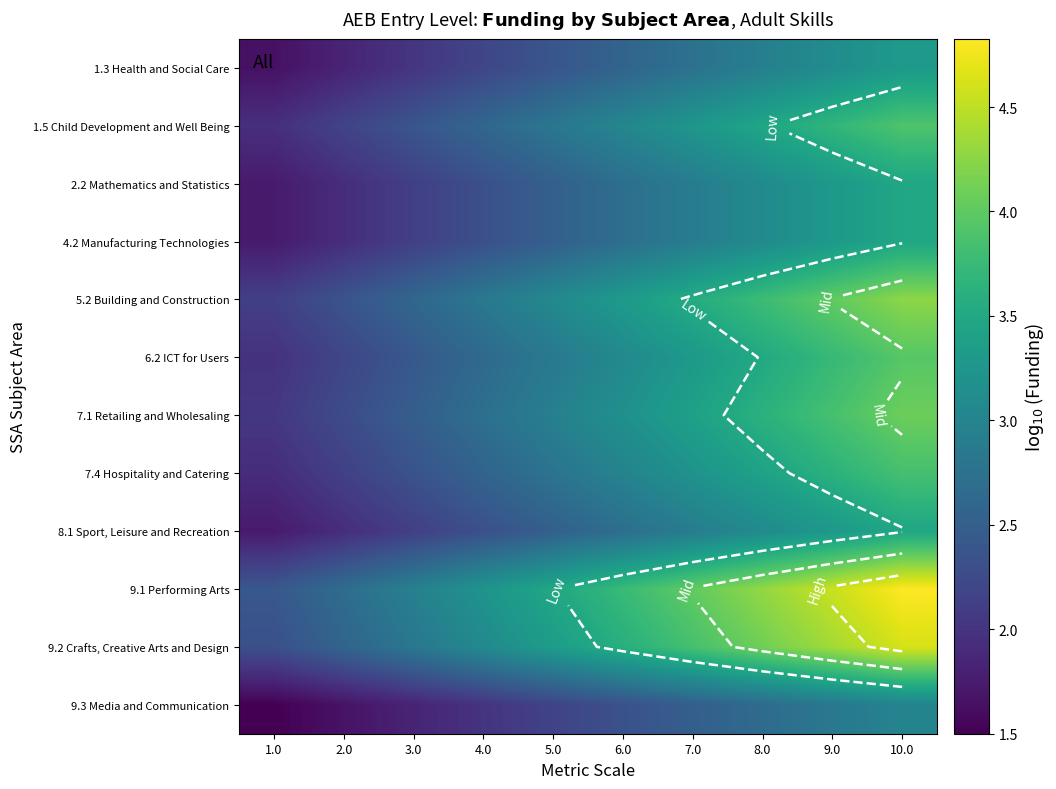

List the labels in order of 6.2 ICT for Users value, smallest first.

1.0, 2.0, 3.0, 4.0, 5.0, 6.0, 7.0, 8.0, 9.0, 10.0